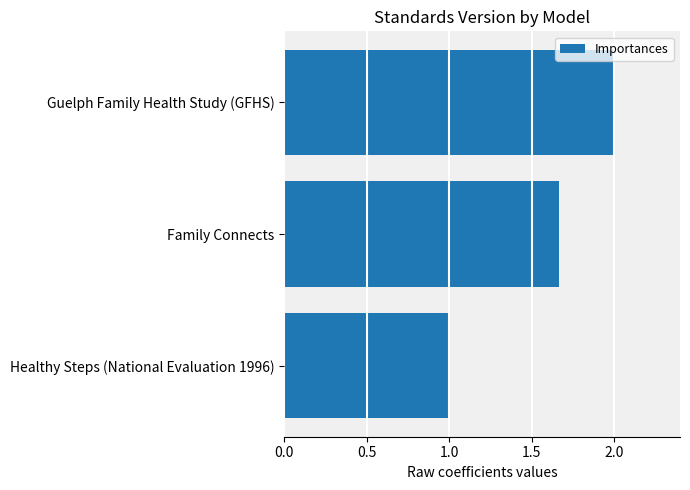

Are the bars grouped side by side (vs. stacked)?

No